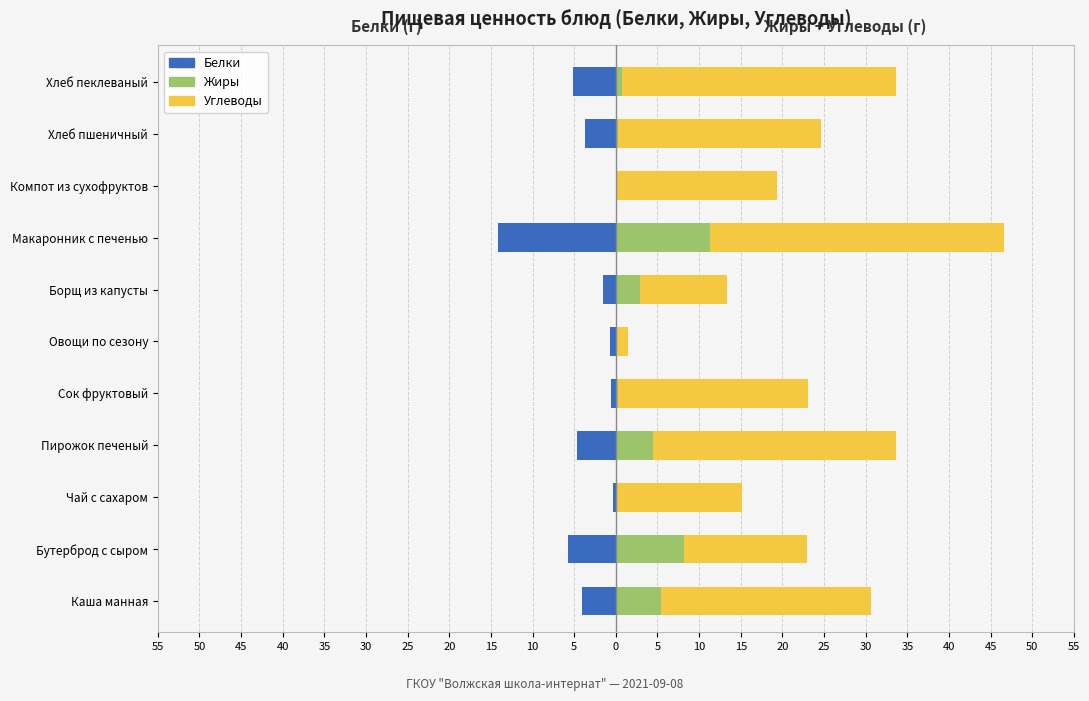

Is the value of Углеводы at Хлеб пеклеваный greater than the value of Жиры at Овощи по сезону?

Yes